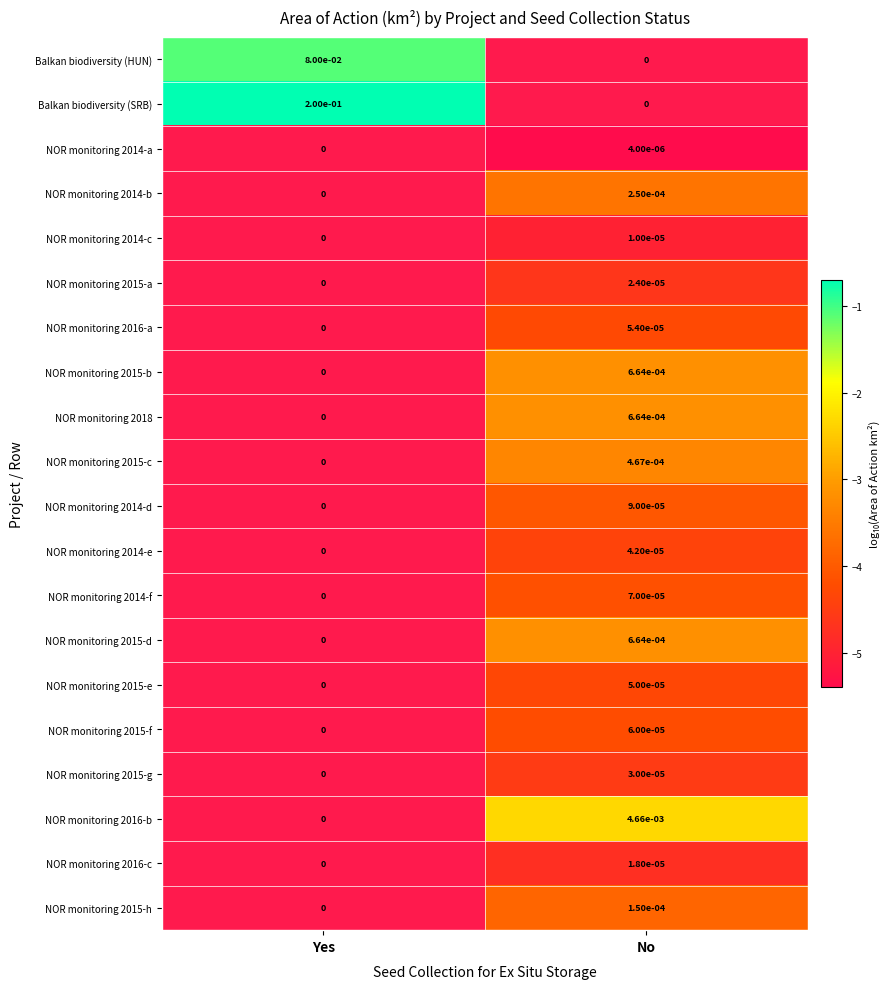

True or false: NOR monitoring 2015-g has a value of 0.0 at No.

True